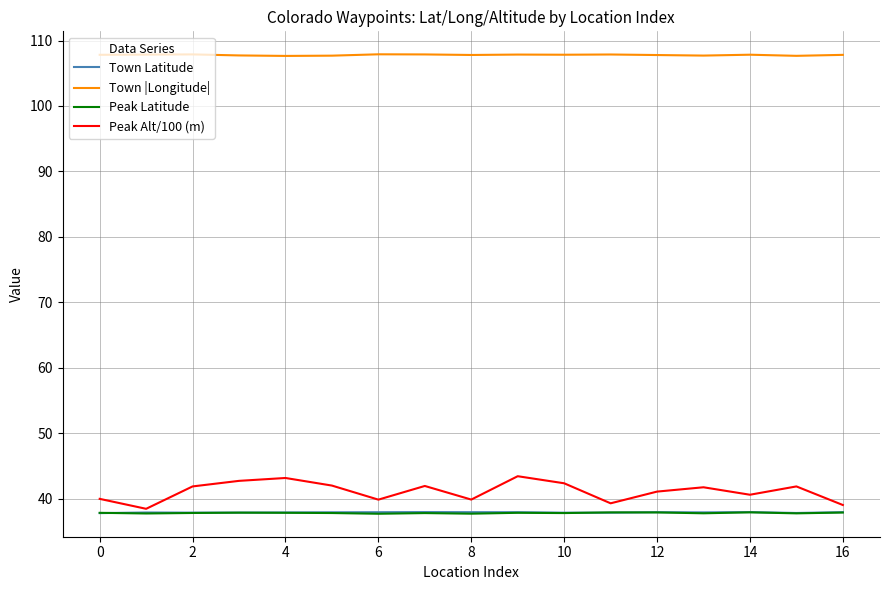

True or false: Peak Latitude and Peak Alt/100 (m) intersect in this chart.

False